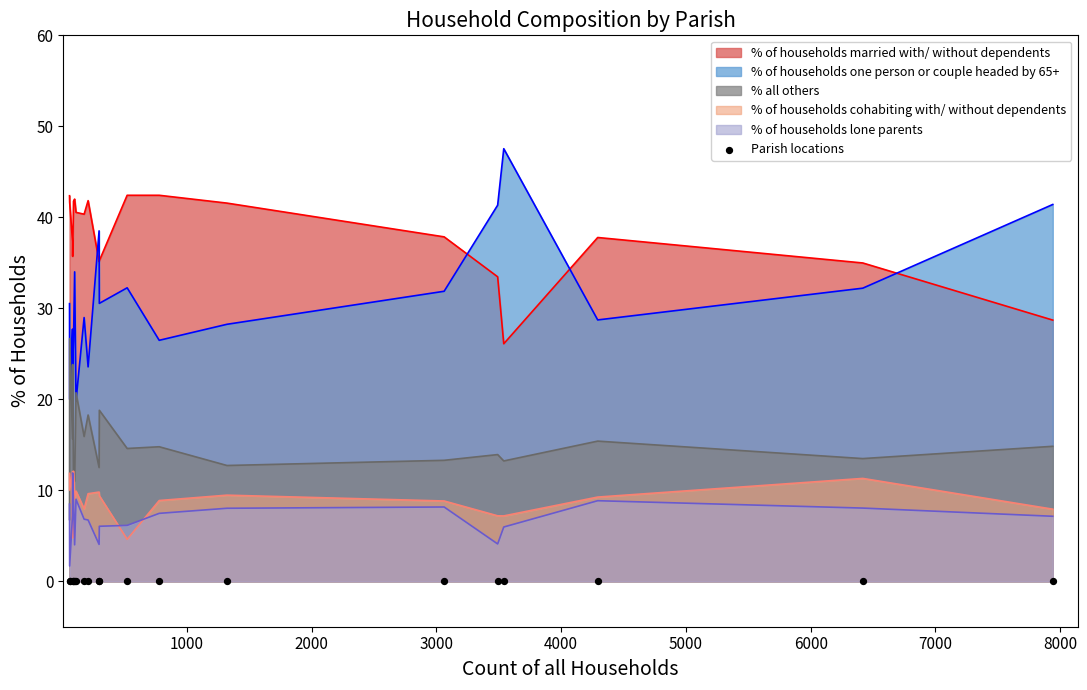

Which series reaches the minimum Y coordinate?

% of households lone parents